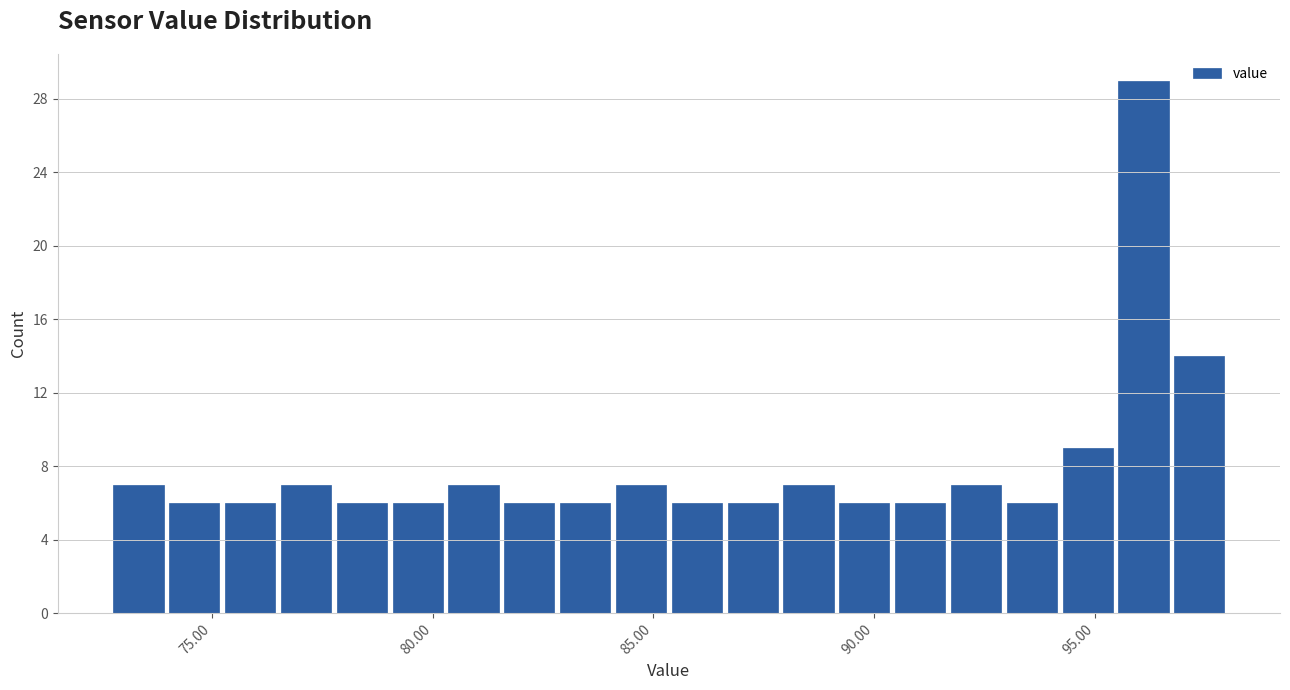

Around what value on the x-axis is the tallest bar? Give the approximate position of its centre, as read against the axis.

96.0